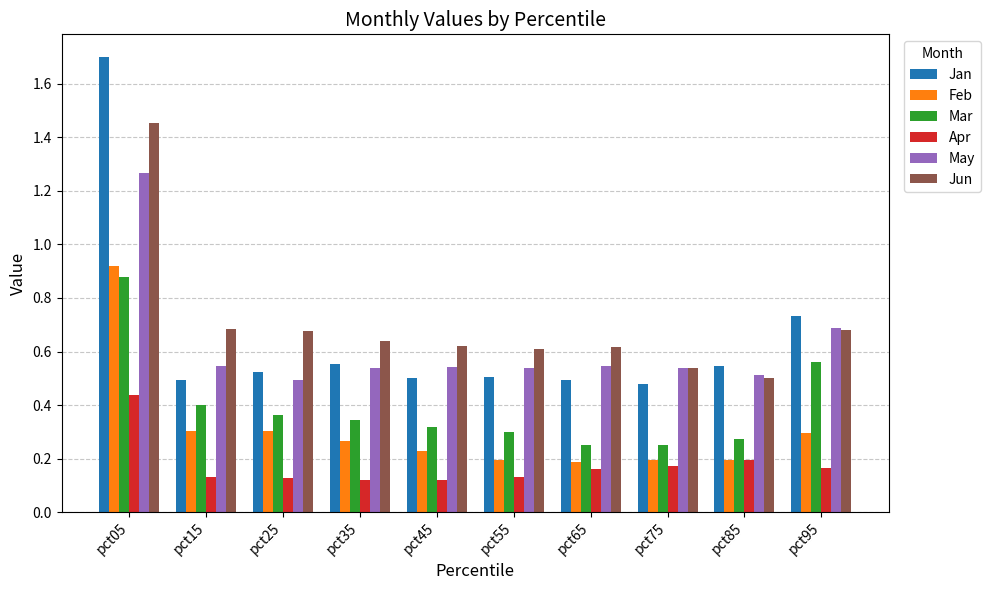

Is it true that May equals 0.5 at pct15?

True